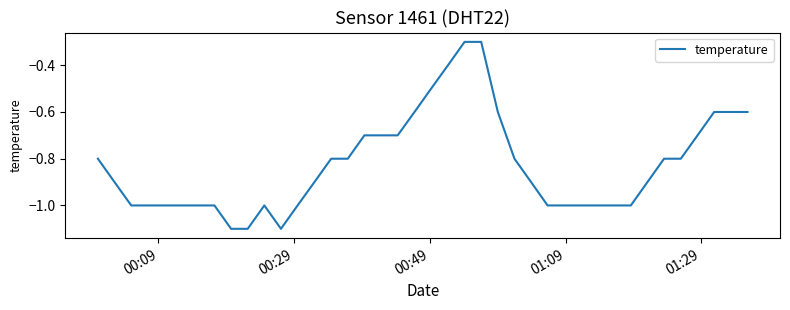

What is the greatest value displayed?

-0.3